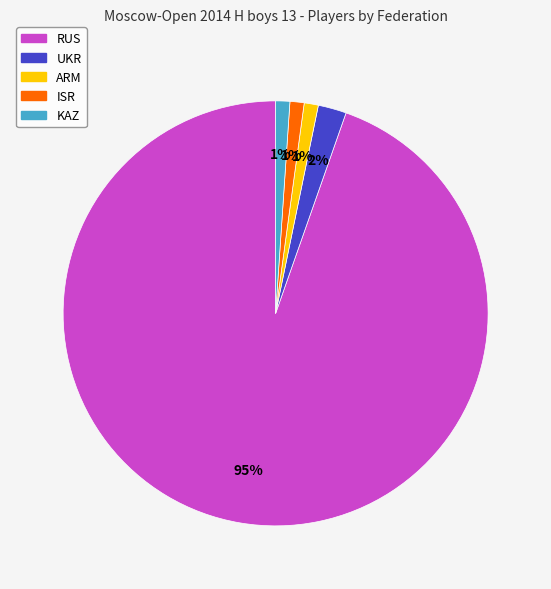

Is the sum of ISR and ARM greater than half?

No